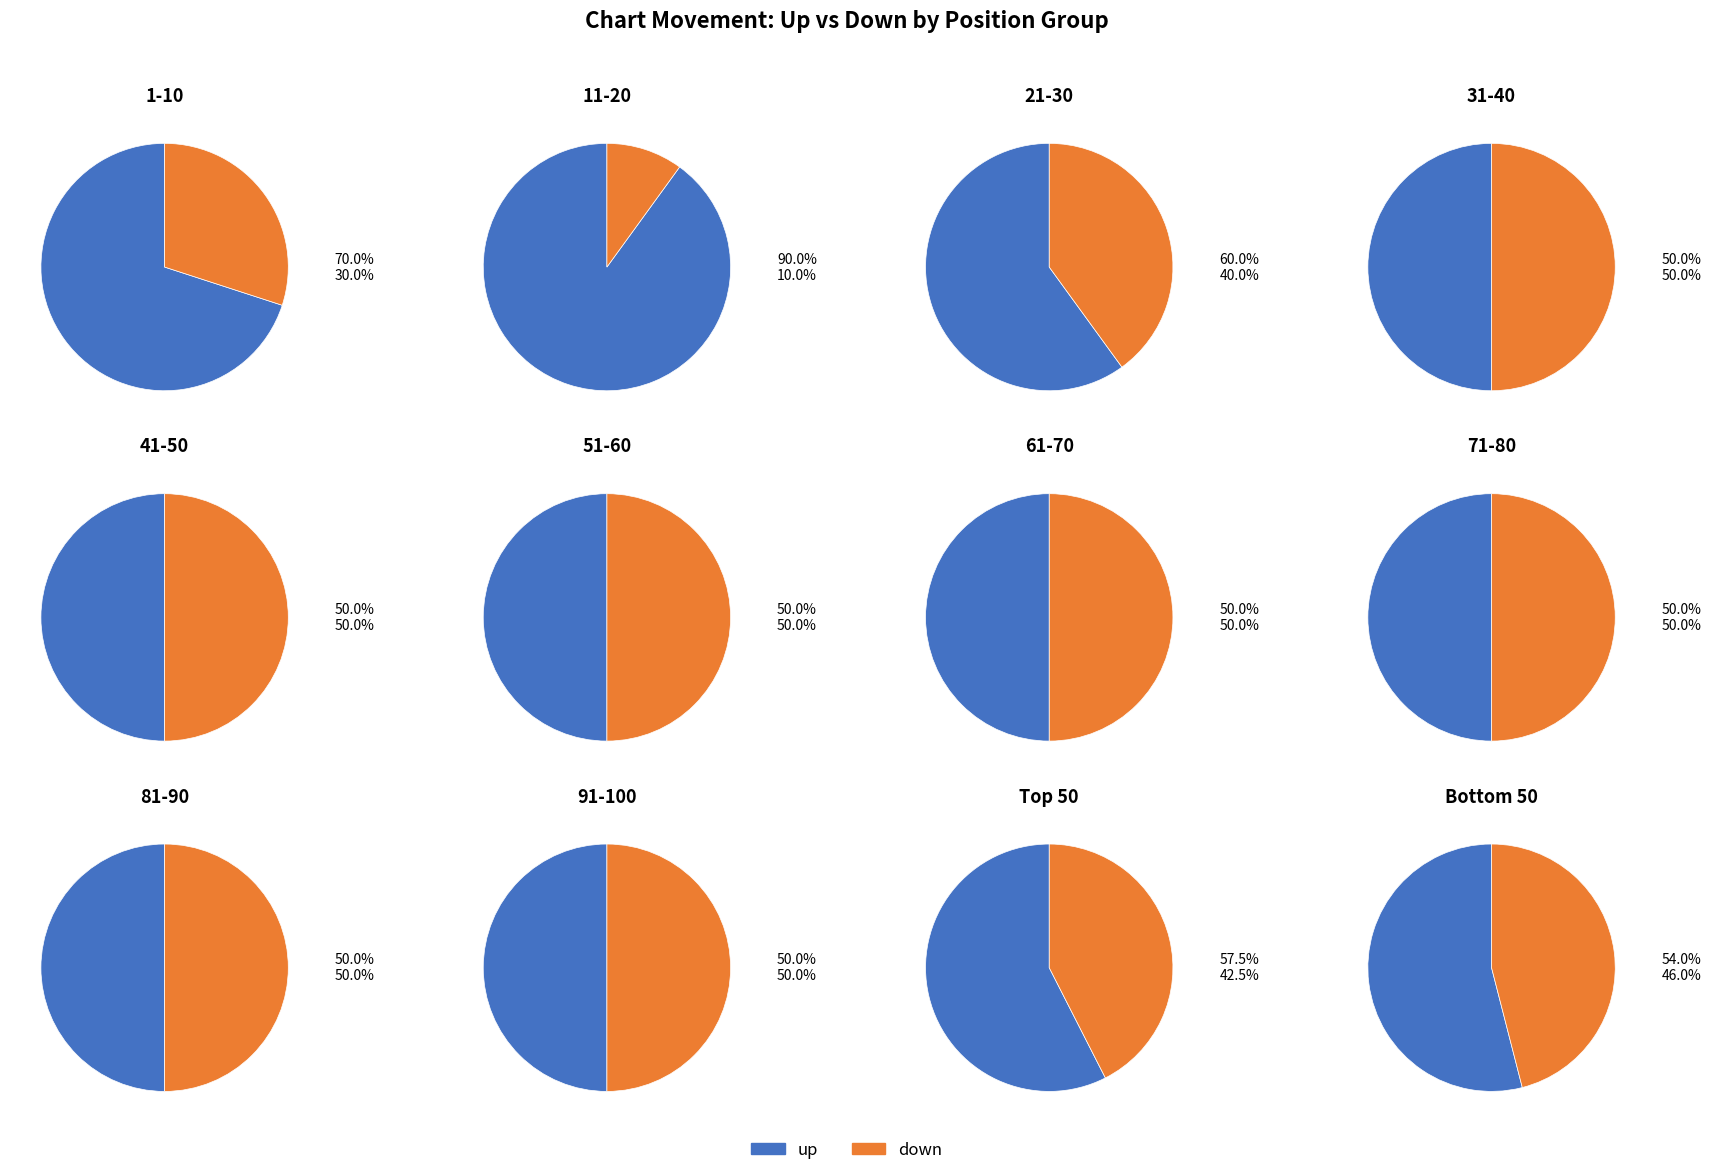

Which slice represents more than half of the pie?

up